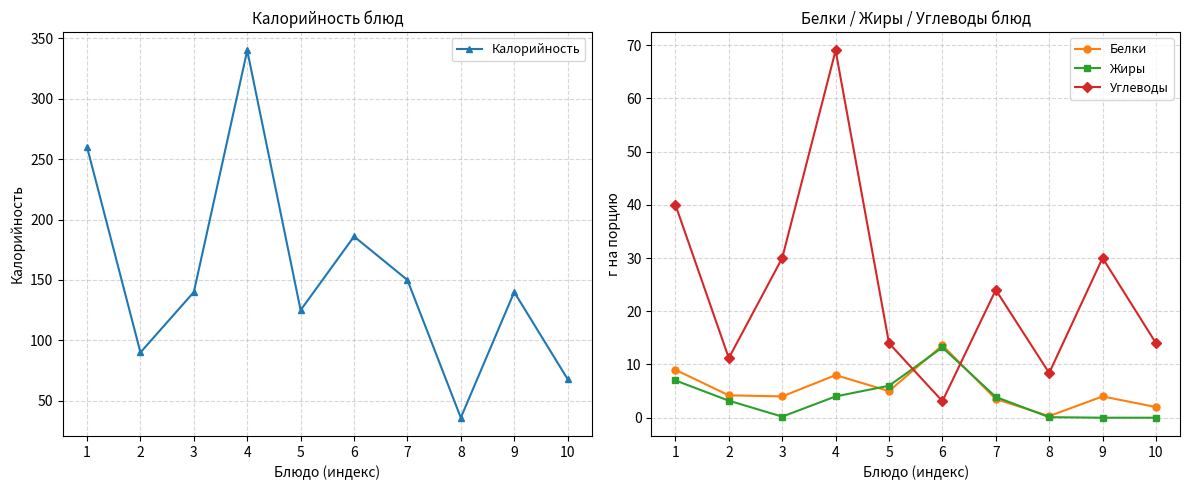

Is it true that Белки equals 13.6 at 6?

True